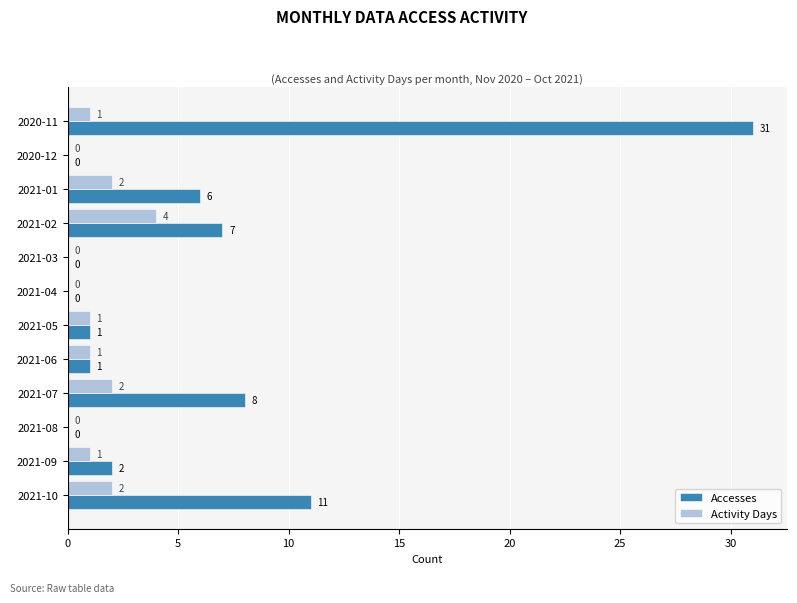

What is the sum of all Accesses values?

67